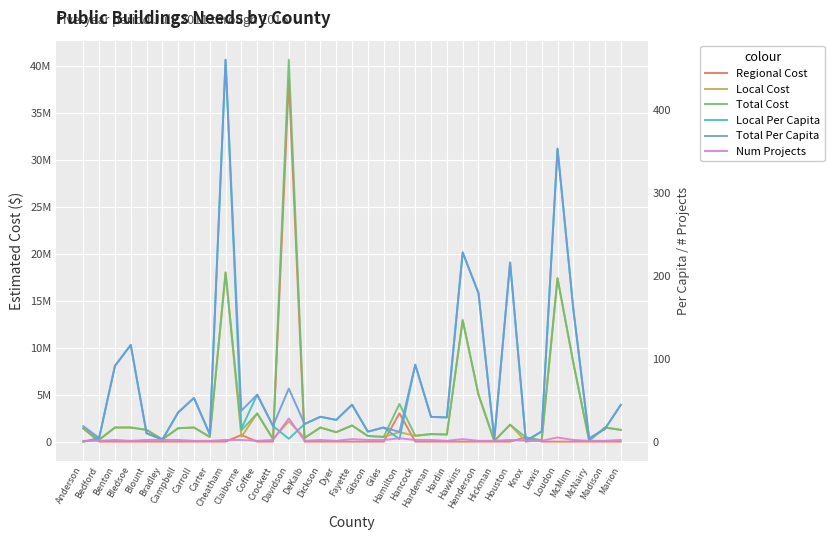

How many times do Regional Cost and Total Per Capita cross each other?

9